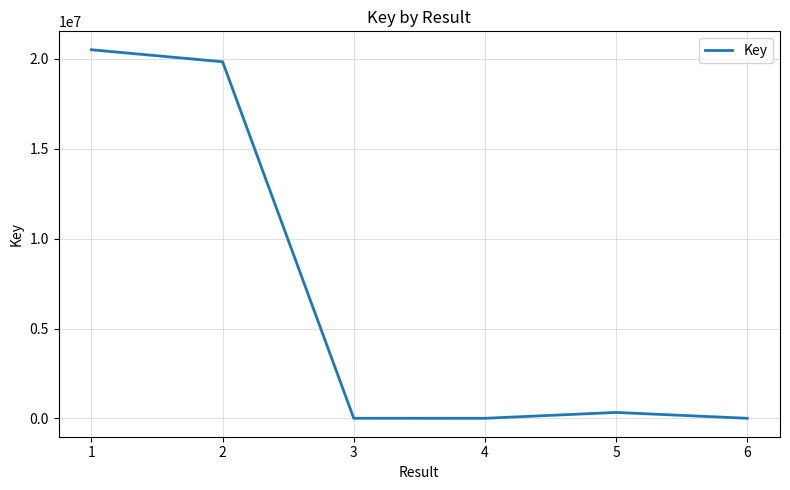

Is it true that the value at 2 is 34268801?

False